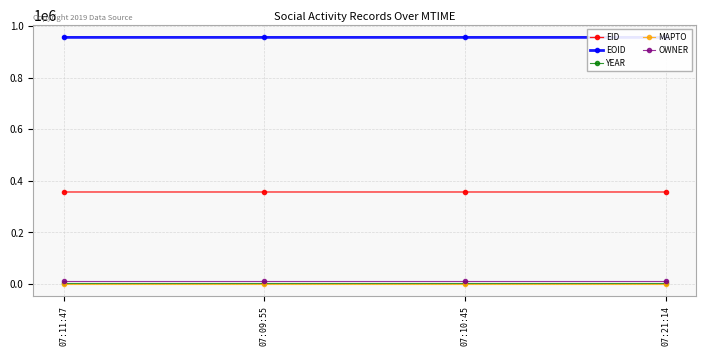

Read the OWNER value at 07:11:47.

10676